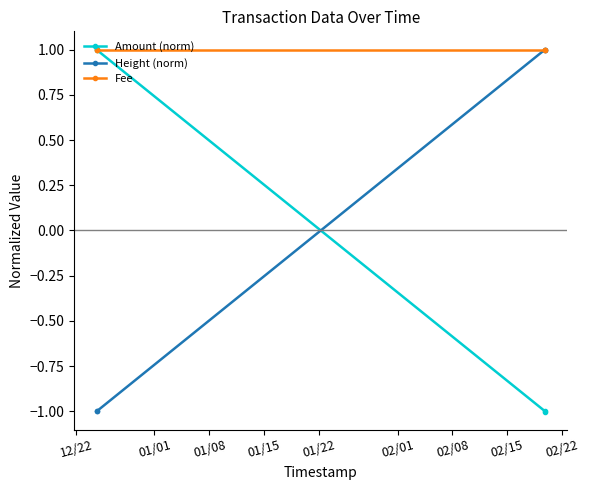

What are all the series names shown in the legend?

Amount (norm), Height (norm), Fee